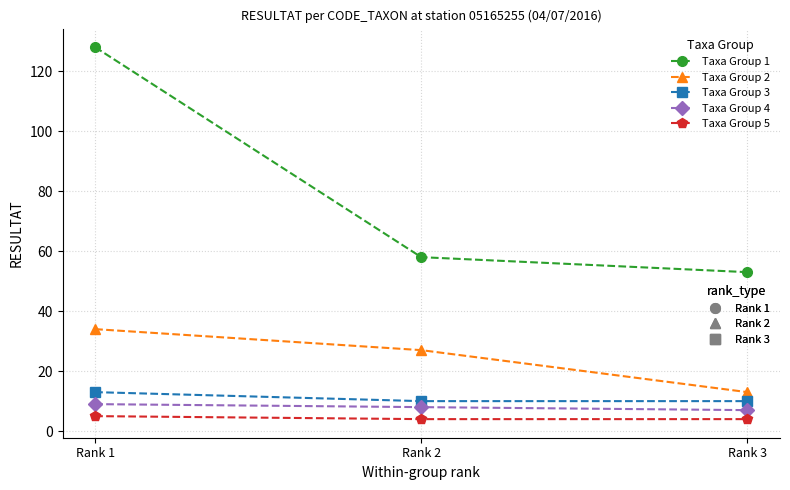

How many lines are shown in the chart?

5